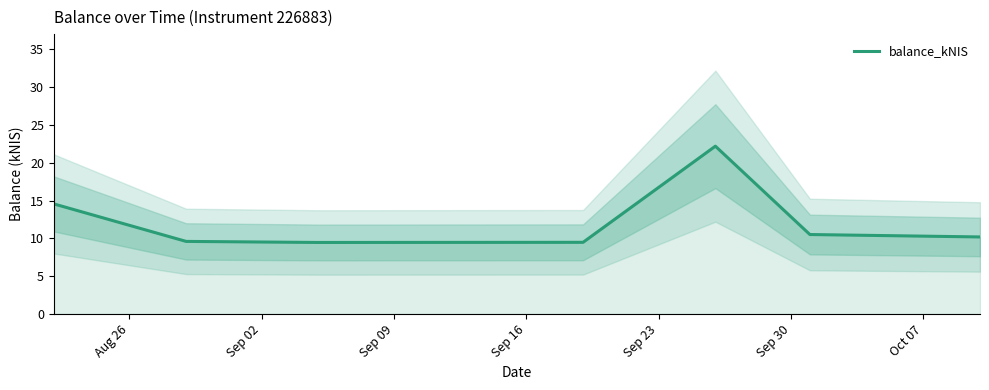

Reading left to right, transcribe all the data shown in this chart.

14.6	9.6	9.5	9.5	9.5	22.2	10.5	10.2